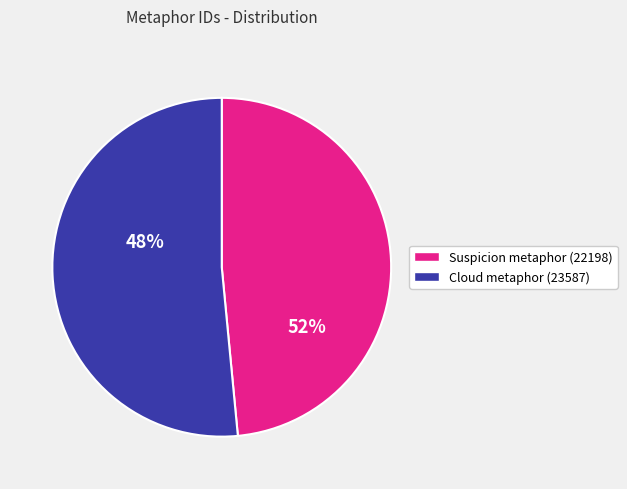

Does Suspicion metaphor (22198) represent more than half of the total?

No